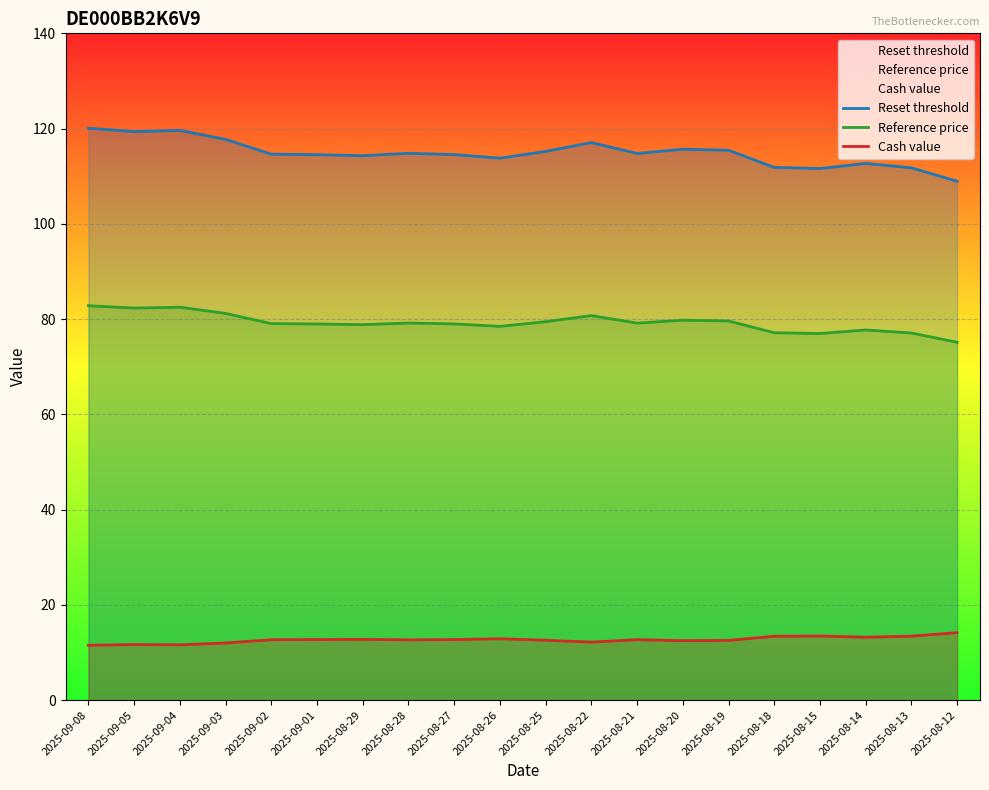

True or false: Reference price and Cash value intersect in this chart.

False